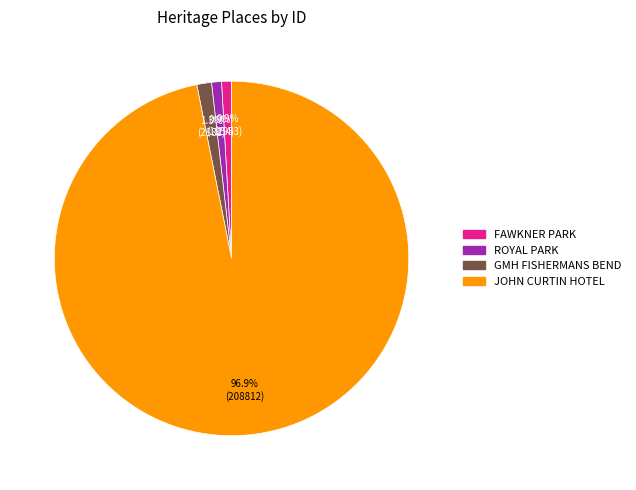

Count the number of slices in the pie.

4